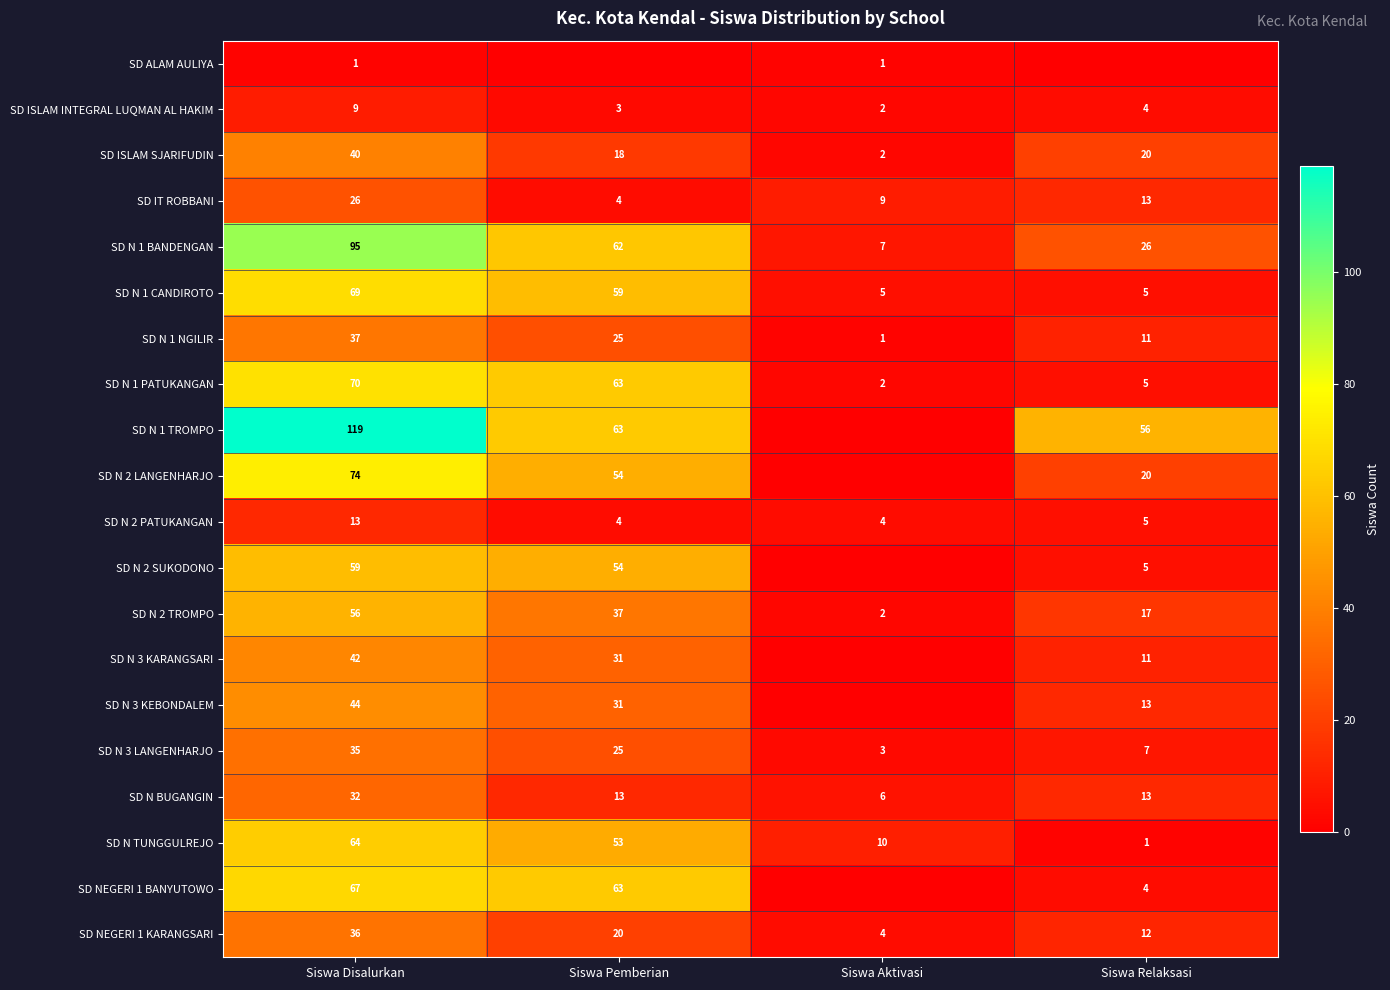

List the labels in order of SD N 1 NGILIR value, largest first.

Siswa Disalurkan, Siswa Pemberian, Siswa Relaksasi, Siswa Aktivasi